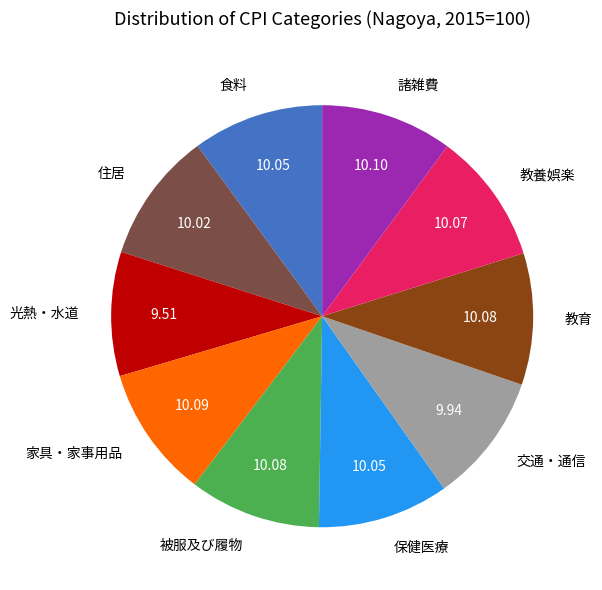

Is there any slice that represents more than half of the pie?

No